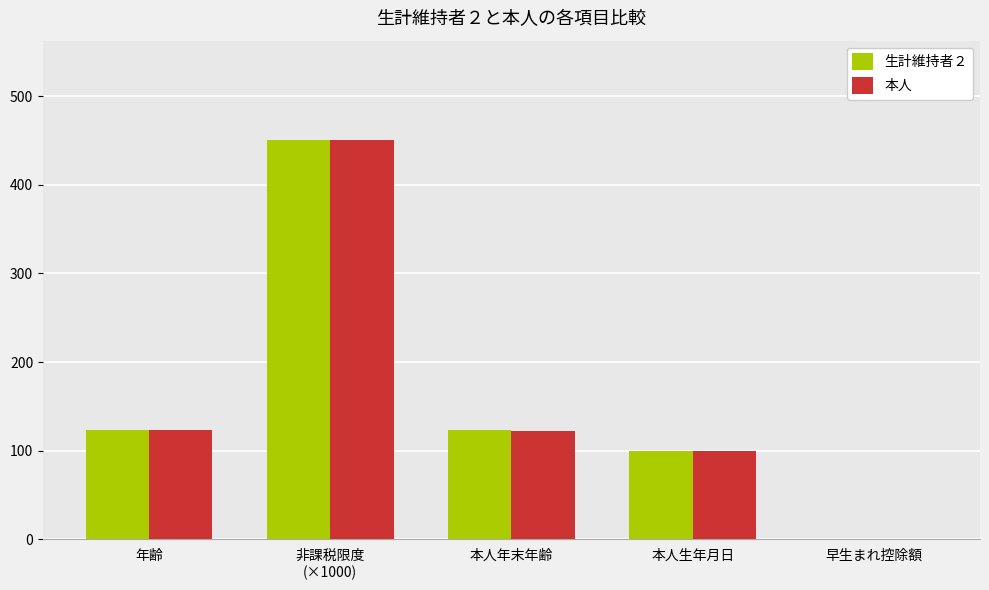

How many data points does each series have?

5